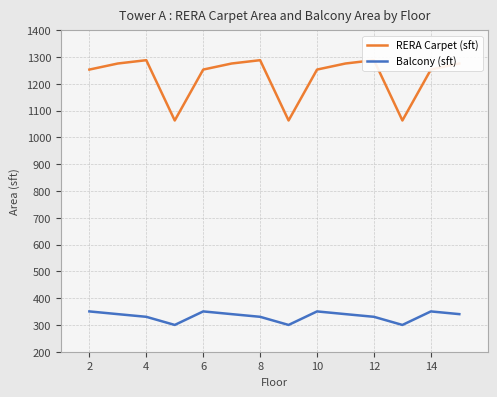

The value of Balcony (sft) at 12 is 541.8. True or false?

False